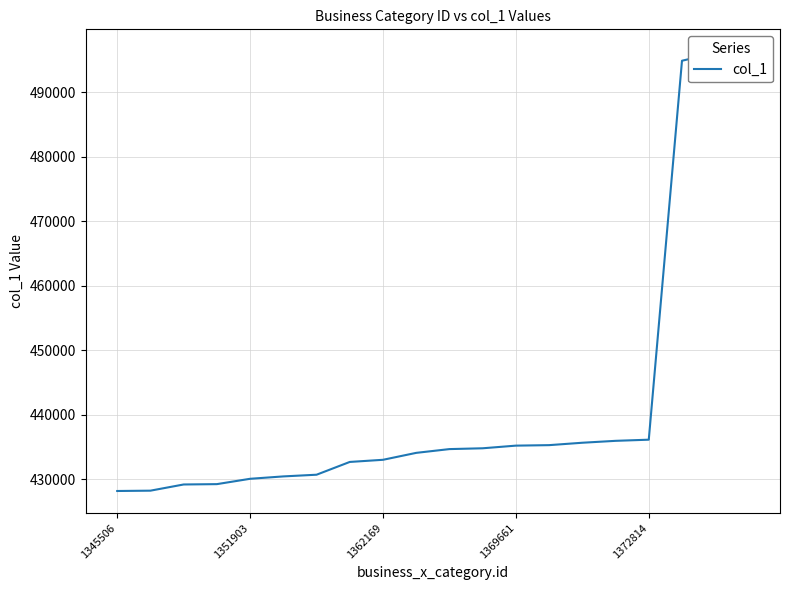

What is the change in value from 1369661 to 1372814?

+921